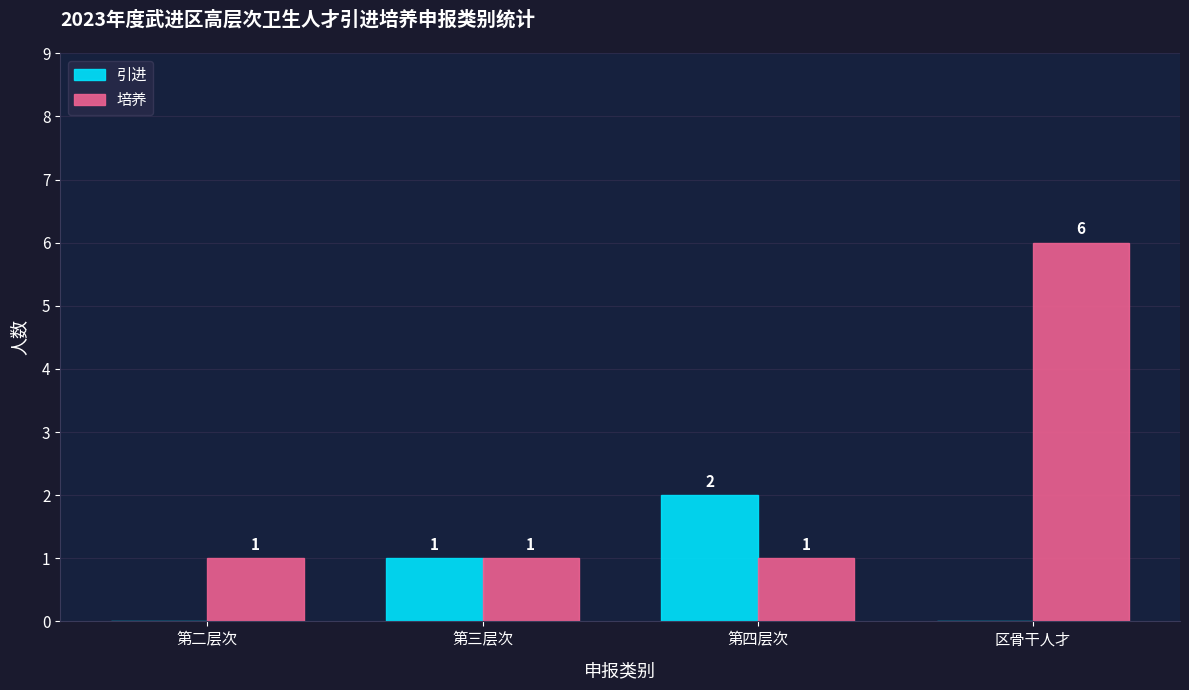

What is the approximate value of 引进 at 第三层次?

1